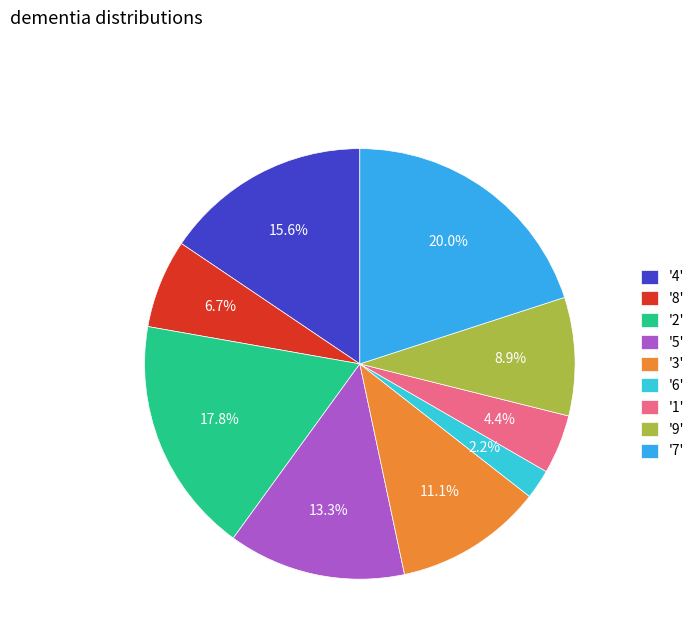

Count the number of slices in the pie.

9